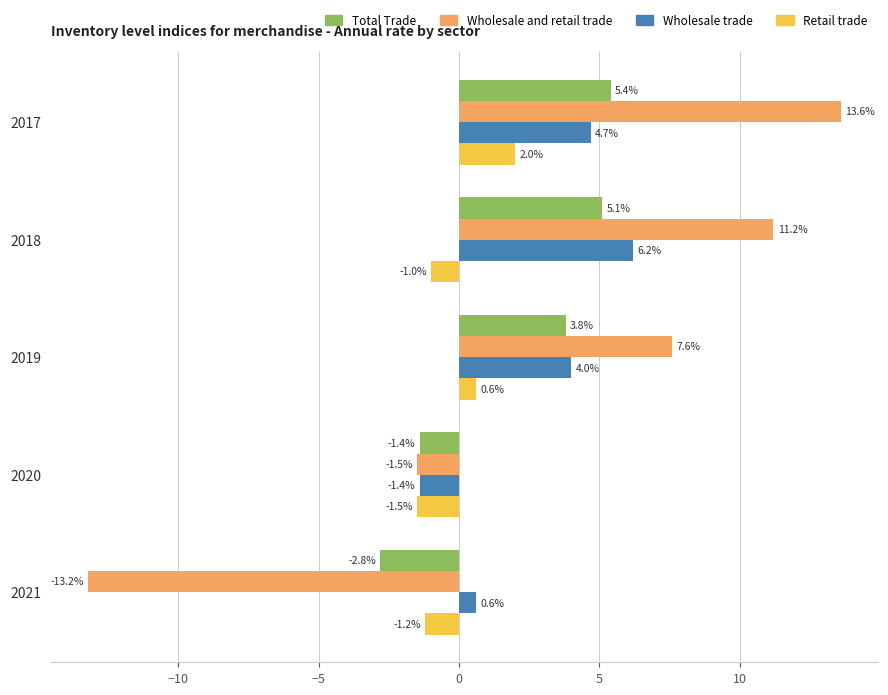

What is the sum of all Wholesale trade values?

14.1